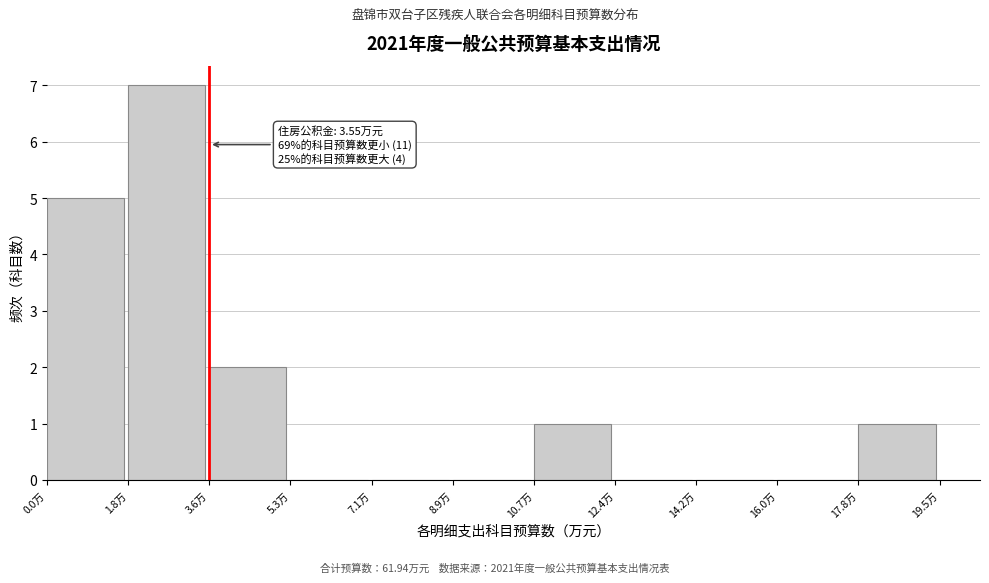

Which range on the x-axis has the tallest bar?

1.8 to 3.6